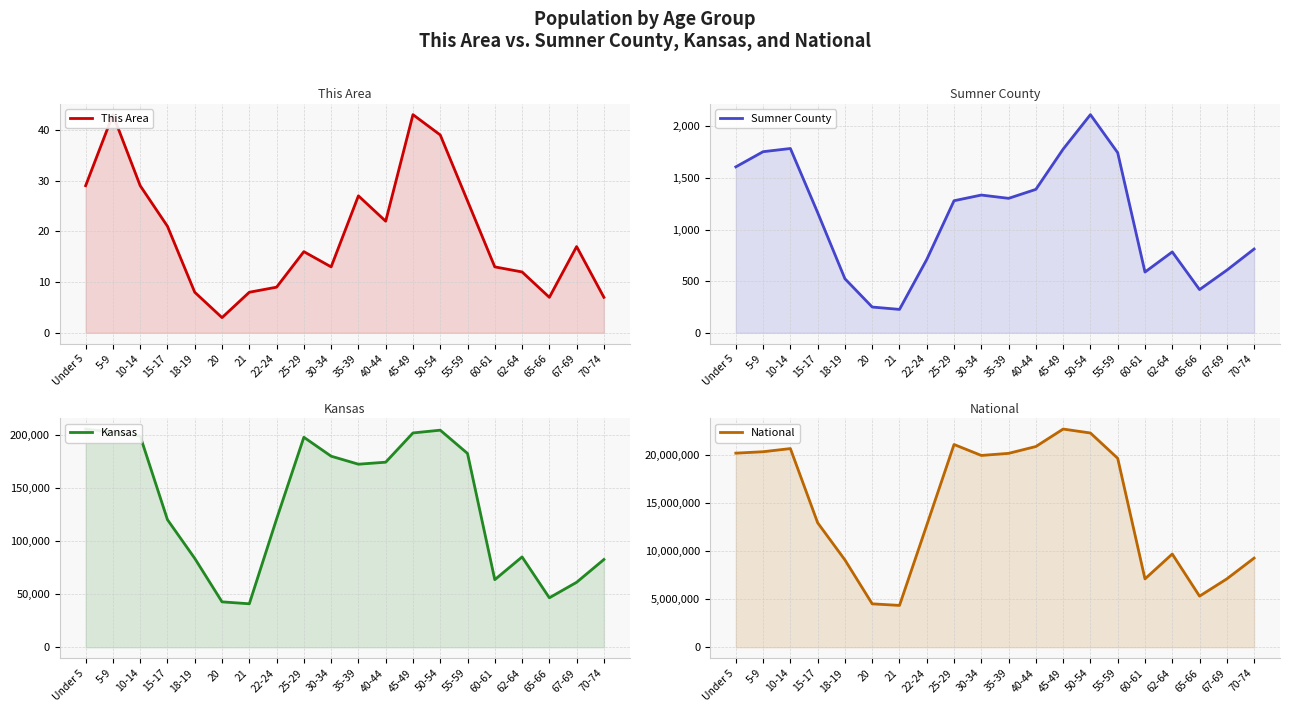

What is the difference between the National values at 67-69 and 70-74?

2162805